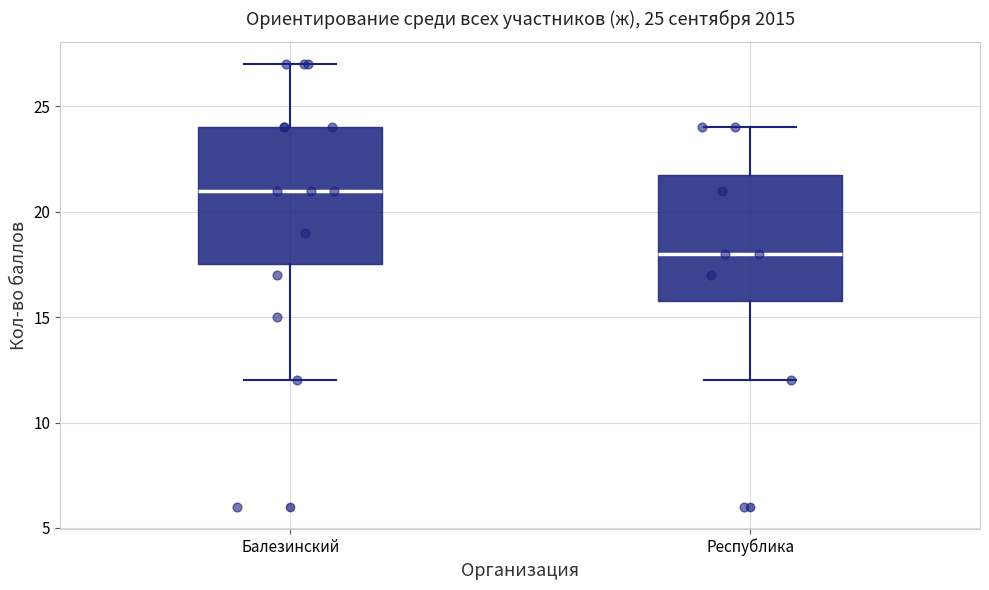

Which box's median line is the highest?

Балезинский